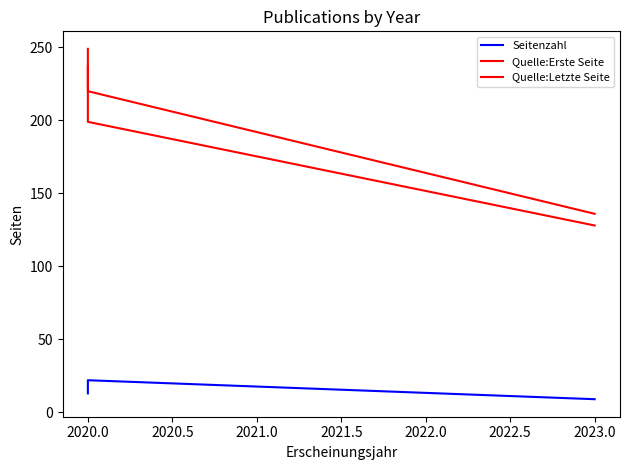

How many lines are shown in the chart?

3